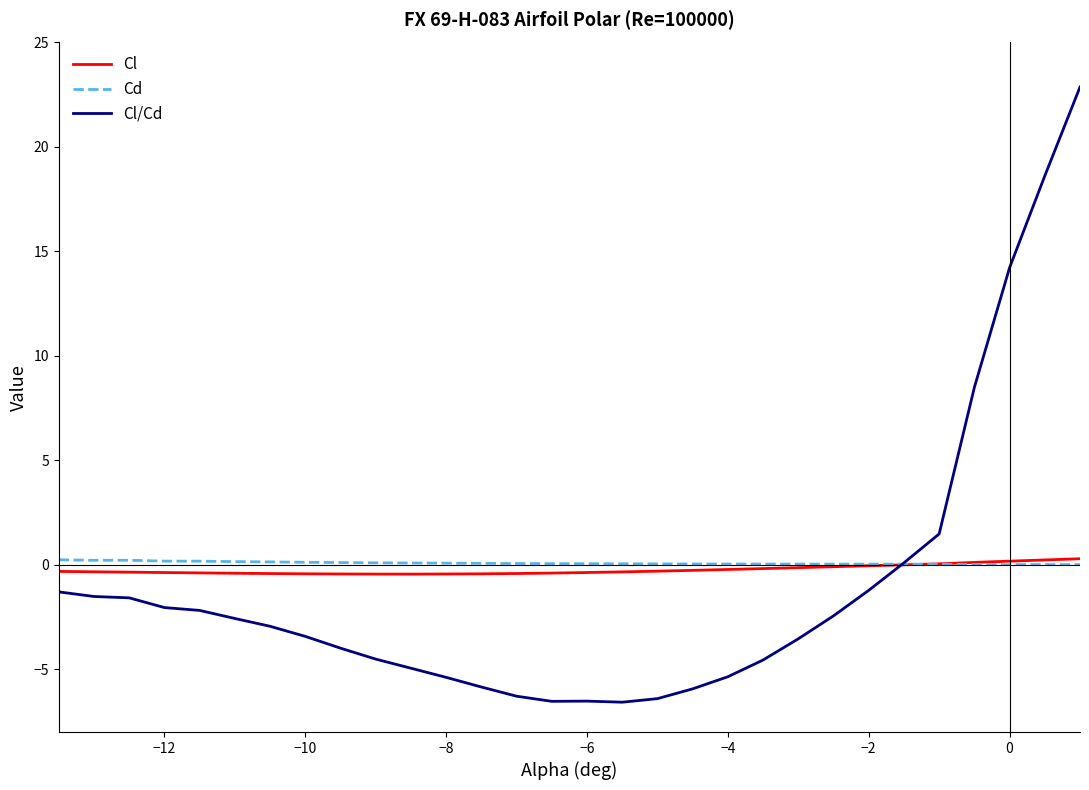

Which series has the widest spread of values?

Cl/Cd